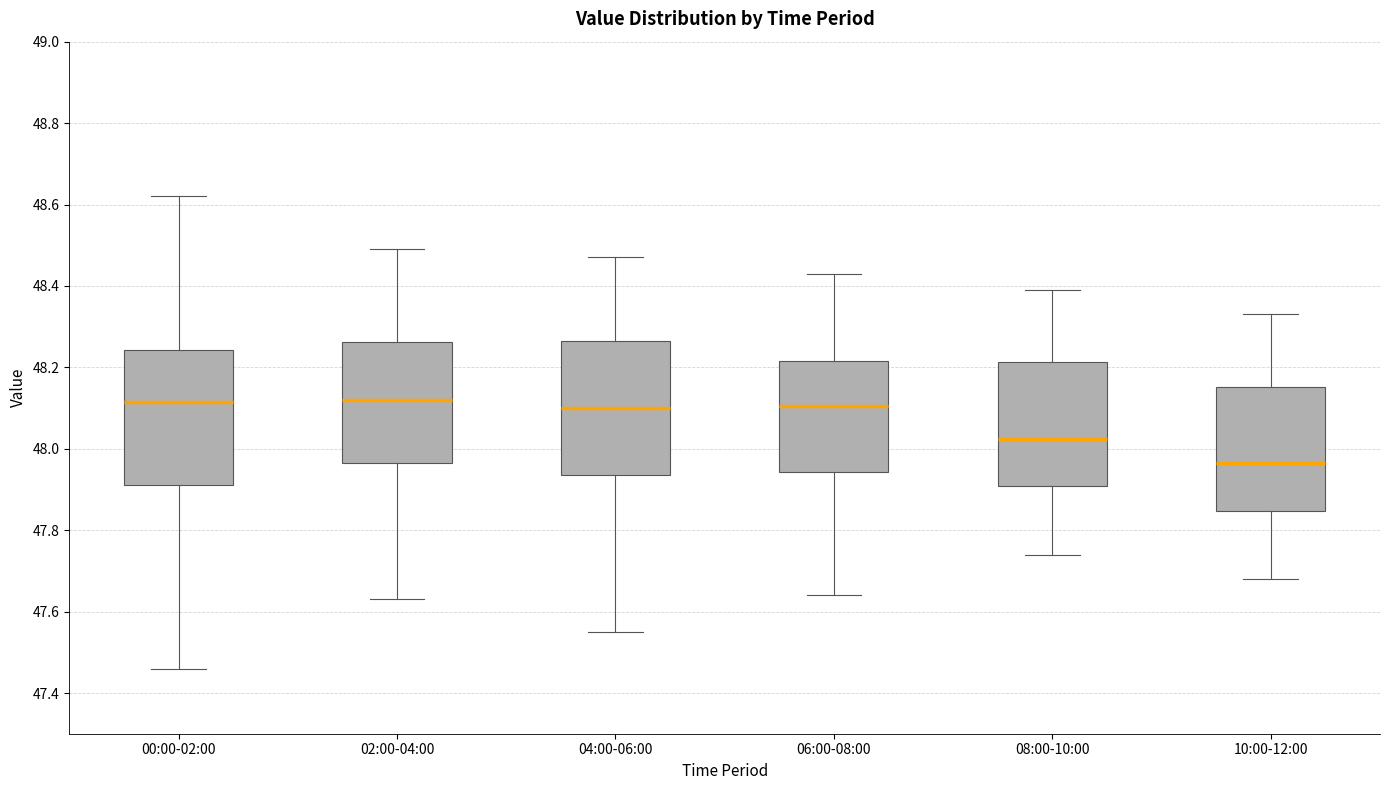

Where does the median line of the box for 10:00-12:00 sit on the y-axis? The values are not printed on the chart, so give them approximately, as read against the axis.

47.96